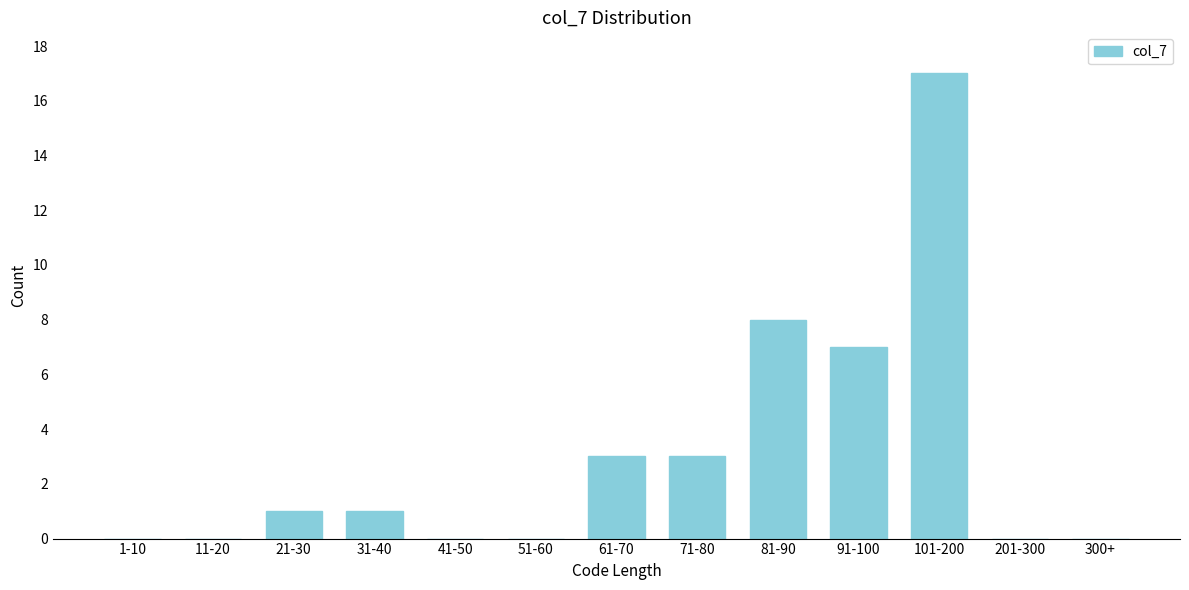

Reading left to right, extract all data points from this chart.

1-10=0	11-20=0	21-30=1	31-40=1	41-50=0	51-60=0	61-70=3	71-80=3	81-90=8	91-100=7	101-200=17	201-300=0	300+=0